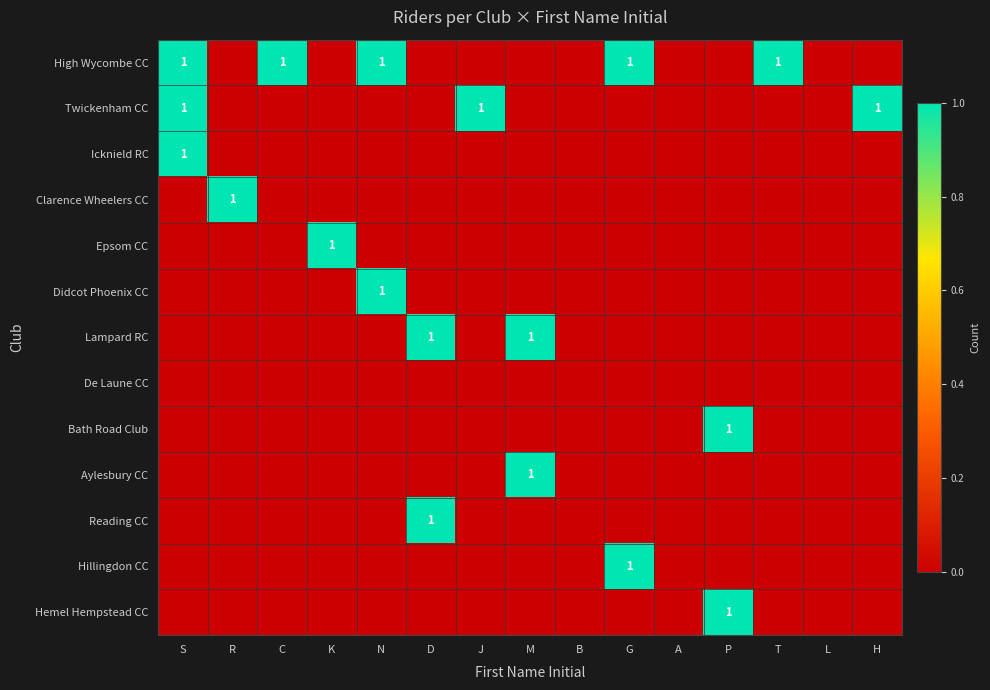

How many series are shown in this chart?

13